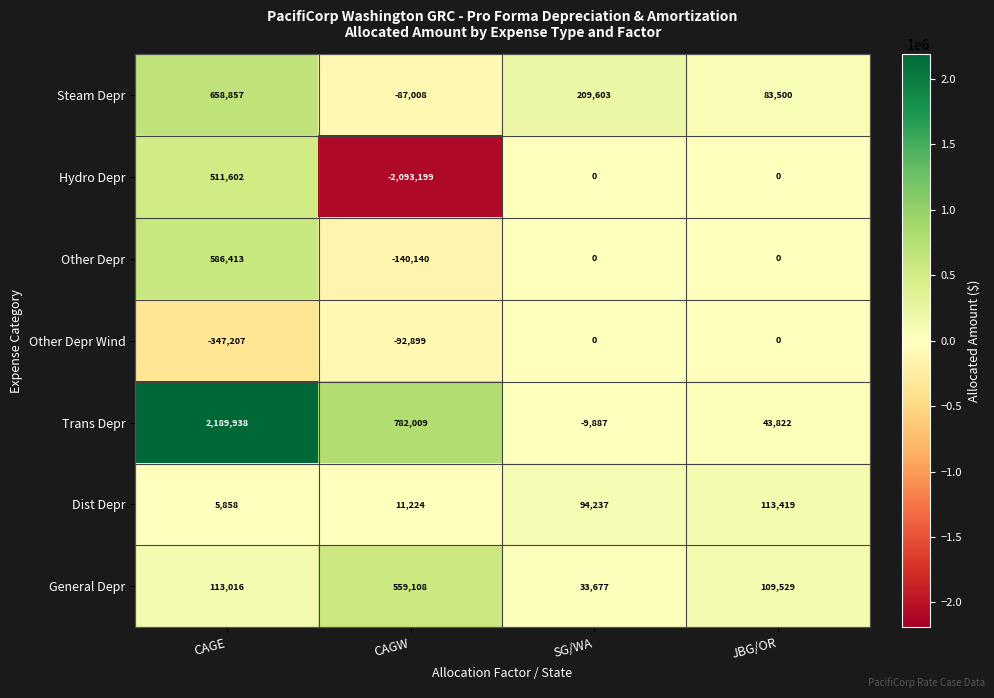

What is the difference between the maximum and second lowest values in the Trans Depr series?

2146116